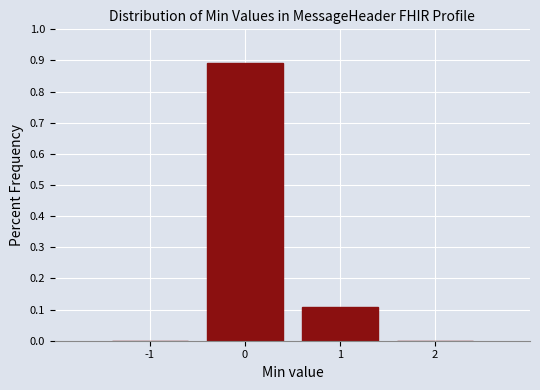

Which range on the x-axis has the tallest bar?

-0.5 to 0.5